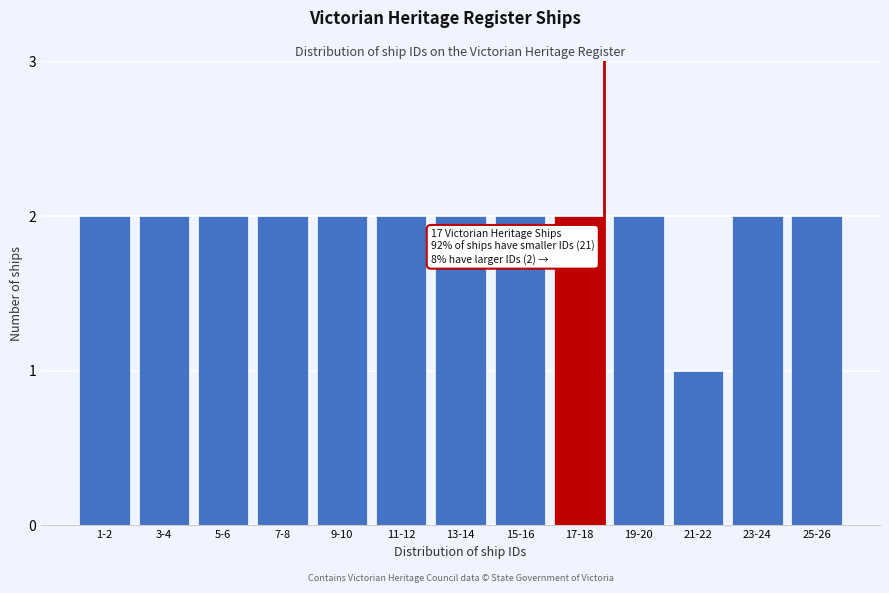

Reading right to left, list all the values displayed in this chart.

25-26=2	23-24=2	21-22=1	19-20=2	17-18=2	15-16=2	13-14=2	11-12=2	9-10=2	7-8=2	5-6=2	3-4=2	1-2=2